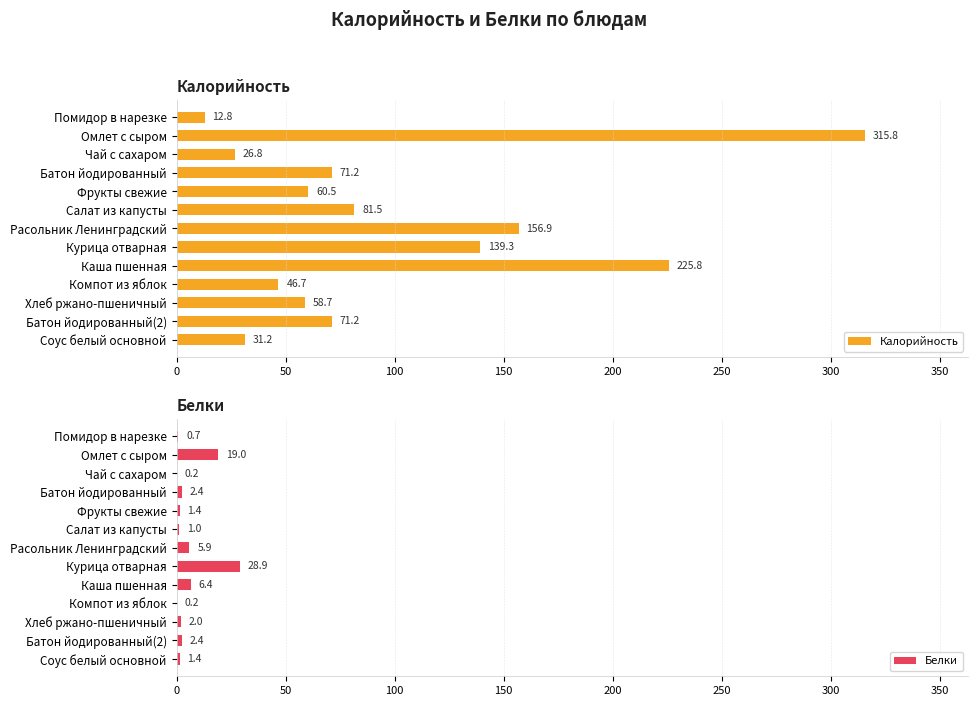

What is the highest value of the Калорийность series?

315.8